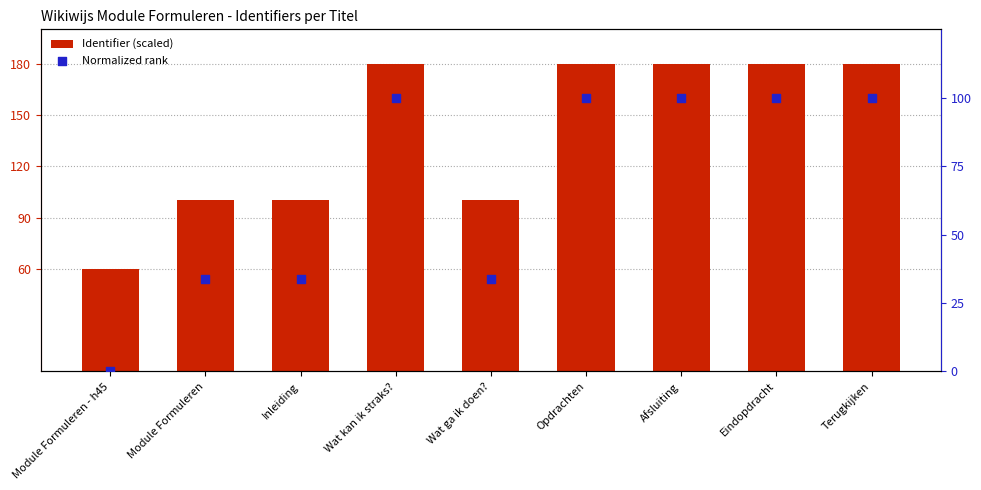

Which series contains the lowest Y value?

Normalized rank